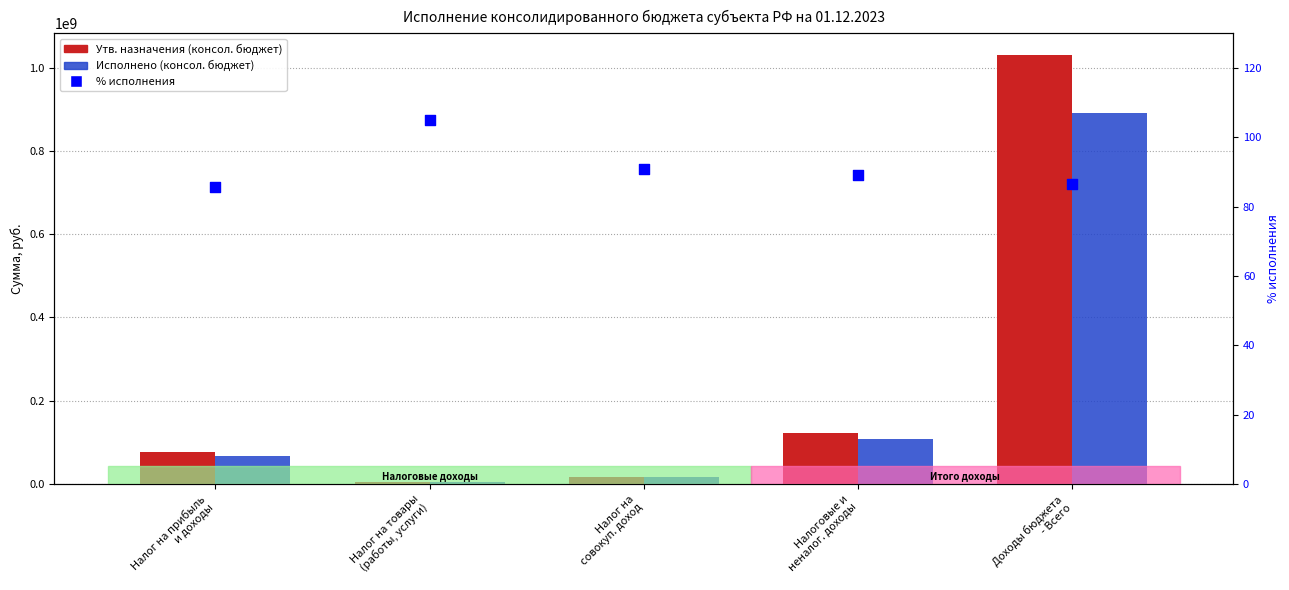

Which series has the largest total across all categories?

Утв. назначения (консол. бюджет)